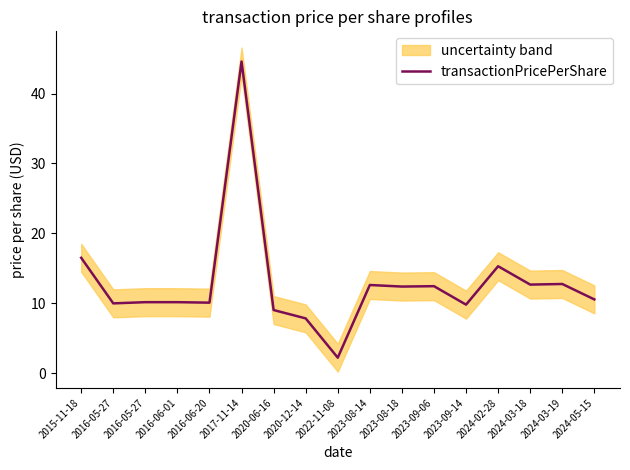

How many points are higher than both their immediate neighbors (excluding endpoints)?

5